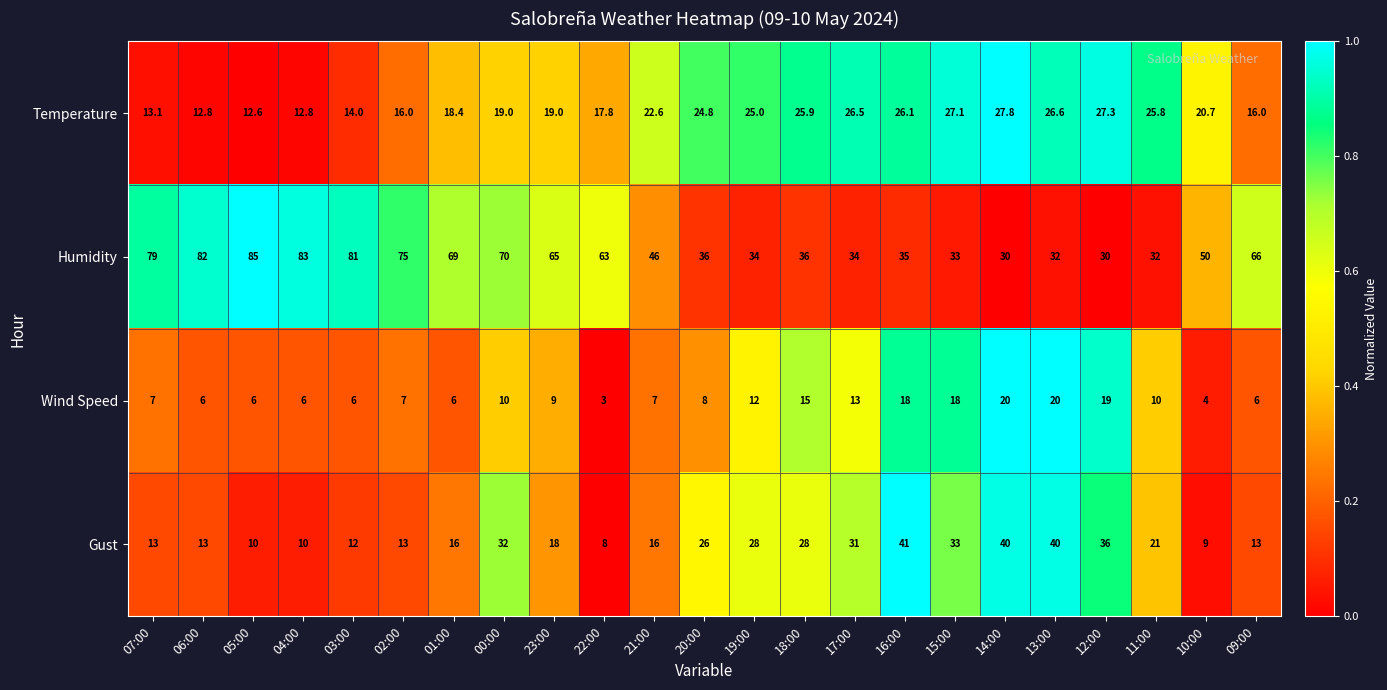

What is the approximate value of Temperature at 11:00?

25.8